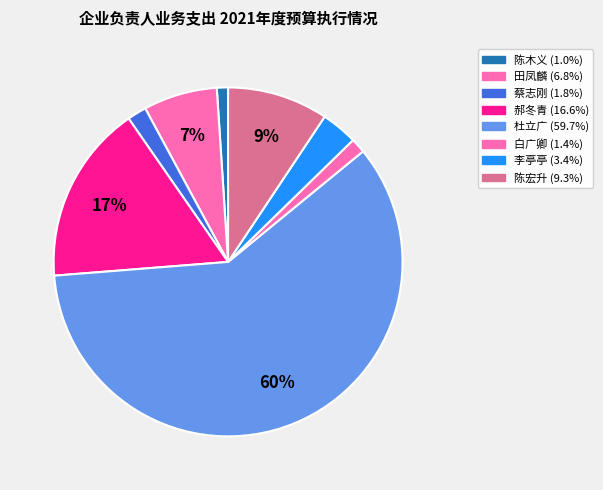

The 杜立广 slice represents 67% of the pie. True or false?

False